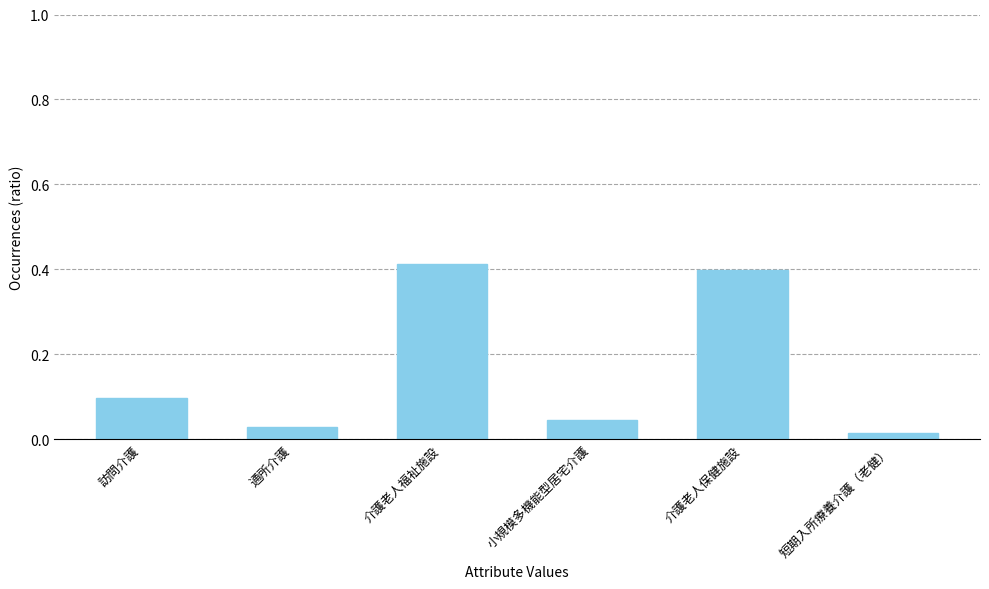

What is the sum of all values?

1.0